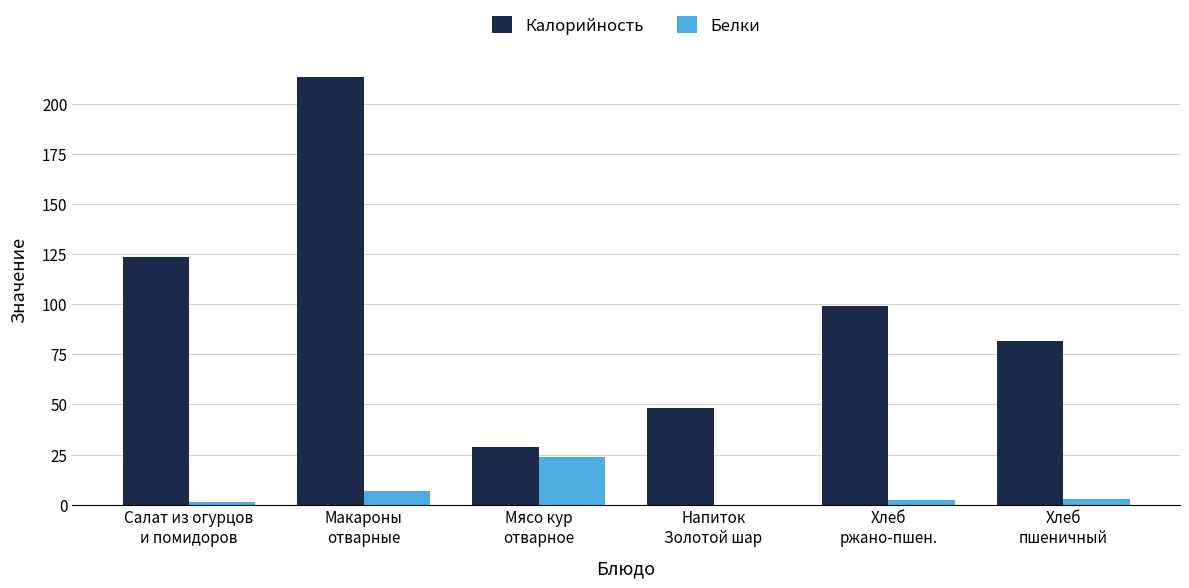

What is the highest value of the Белки series?

23.9